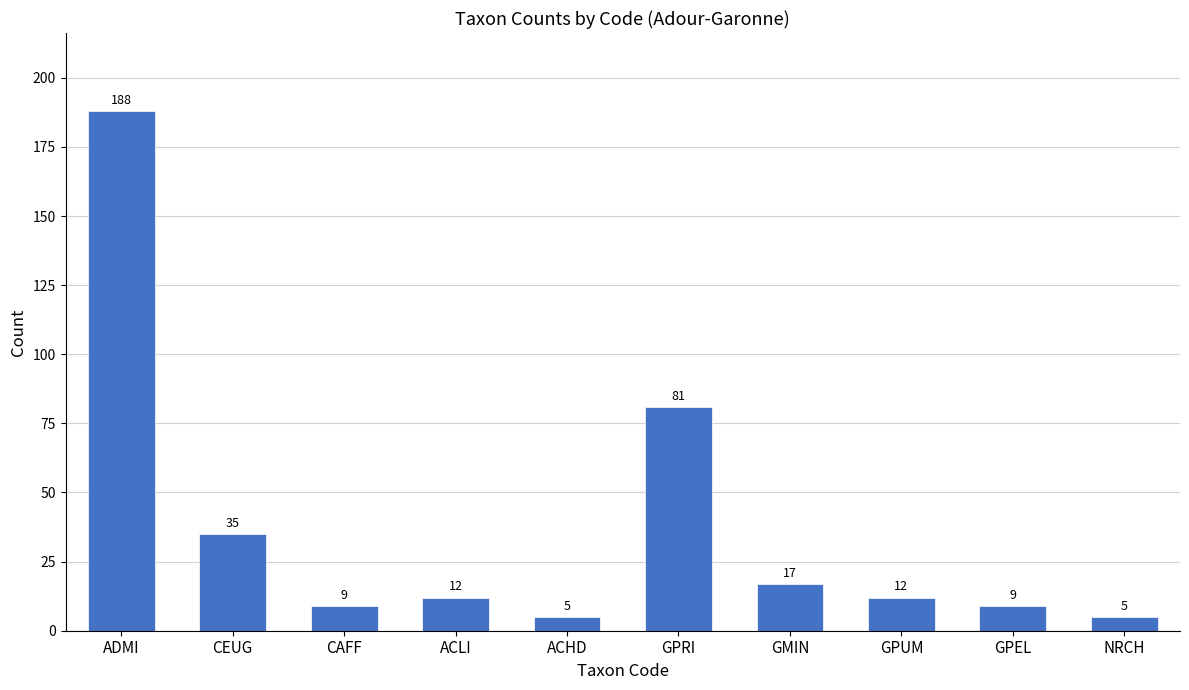

What is the sum of the values at ACLI and CAFF?

21